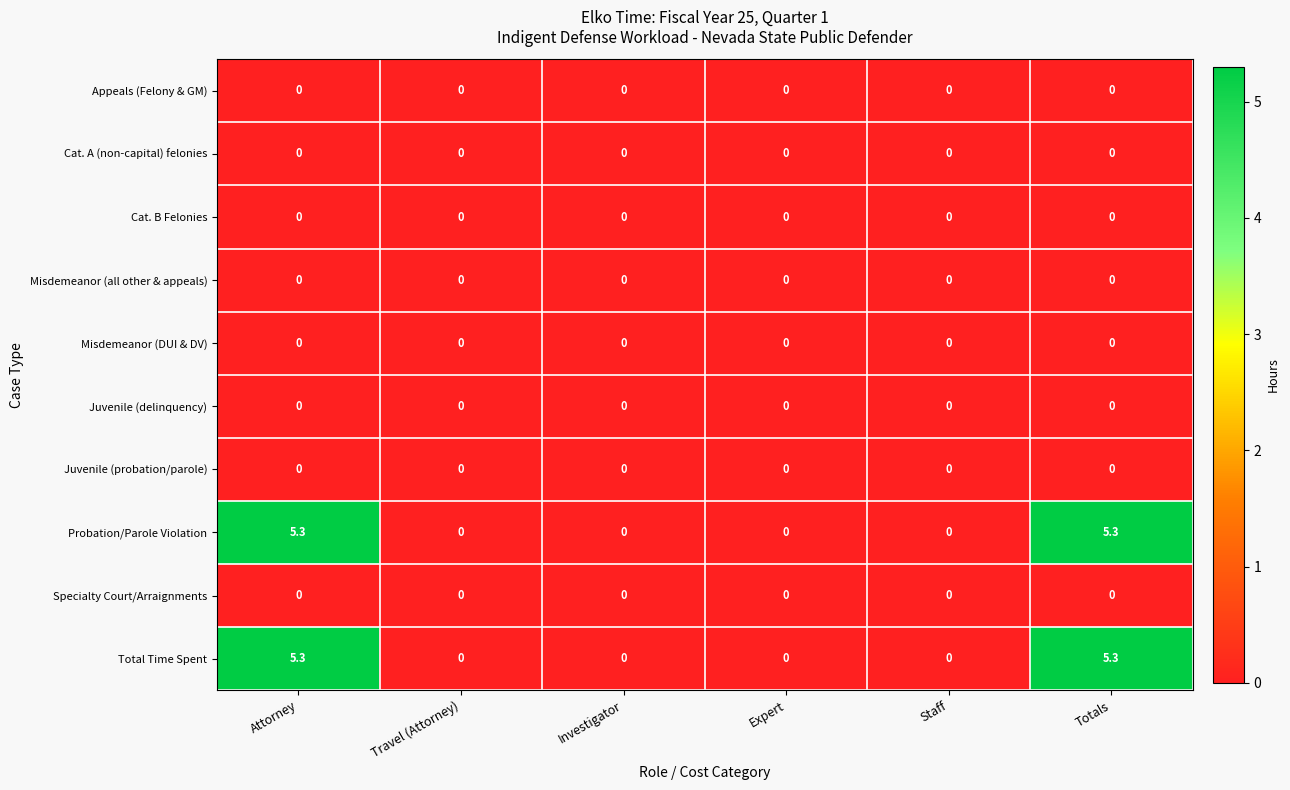

How many data points does each series have?

6